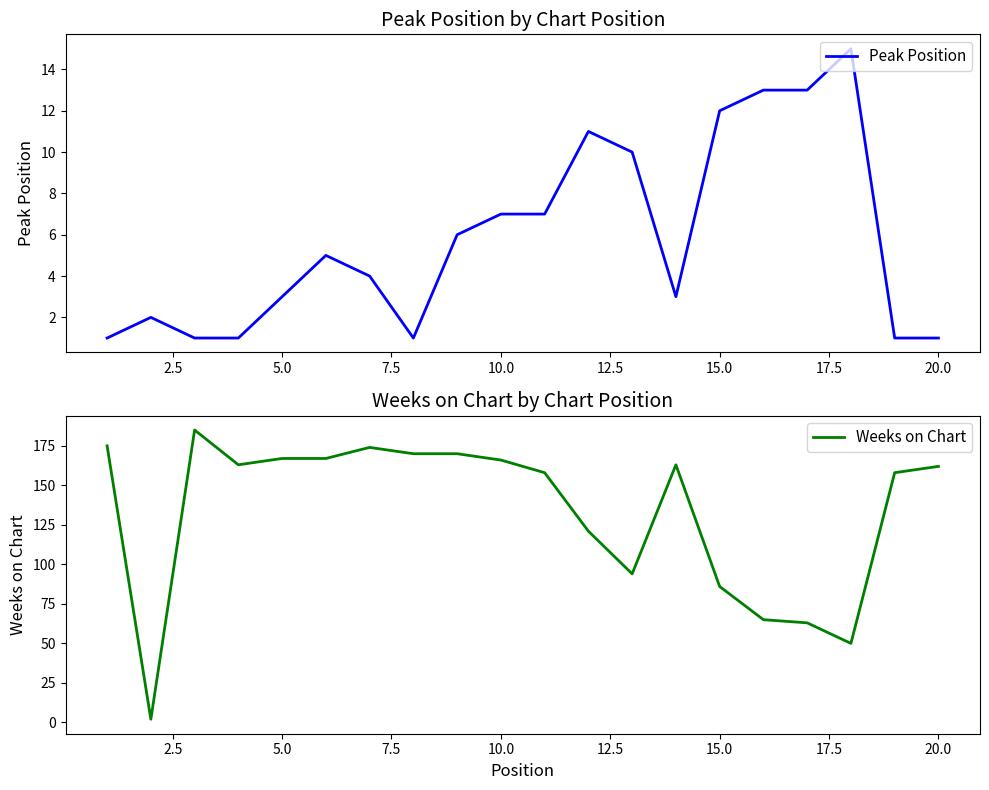

What is the difference between the maximum and minimum values in the Weeks on Chart series?

183